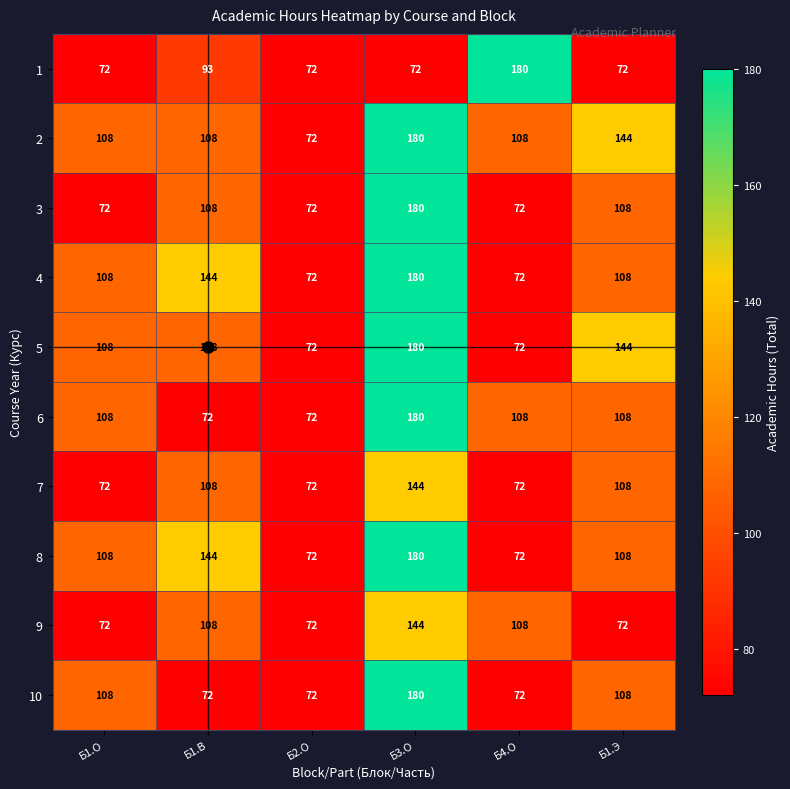

Read the 9 value at Б1.Э.

72